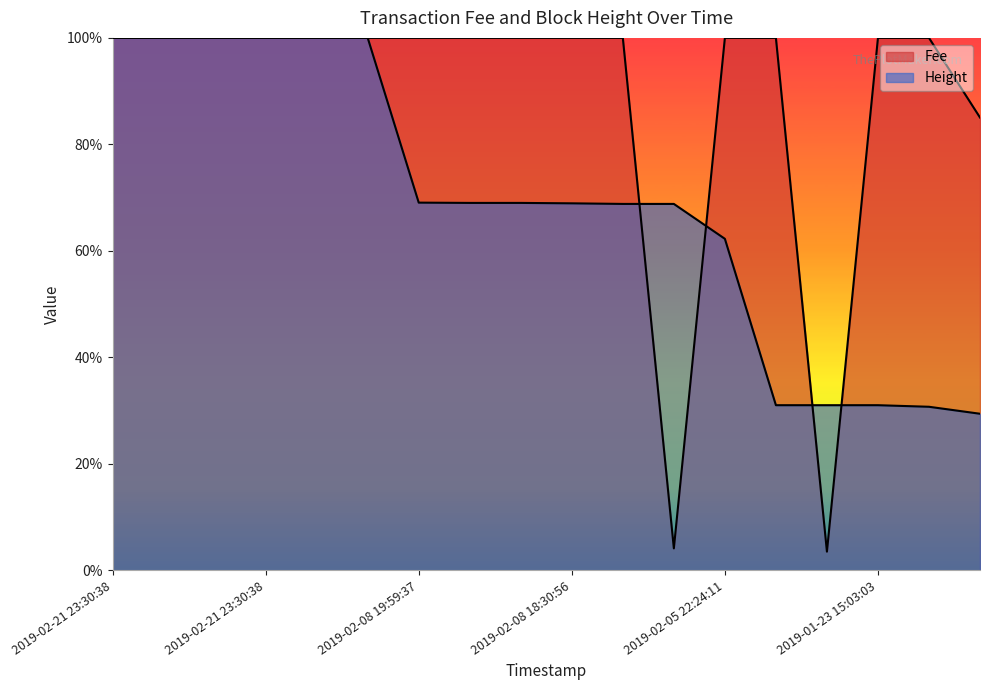

Is the value of Height at 2019-01-22 22:13:32 greater than the value of Fee at 2019-02-21 23:30:38?

No